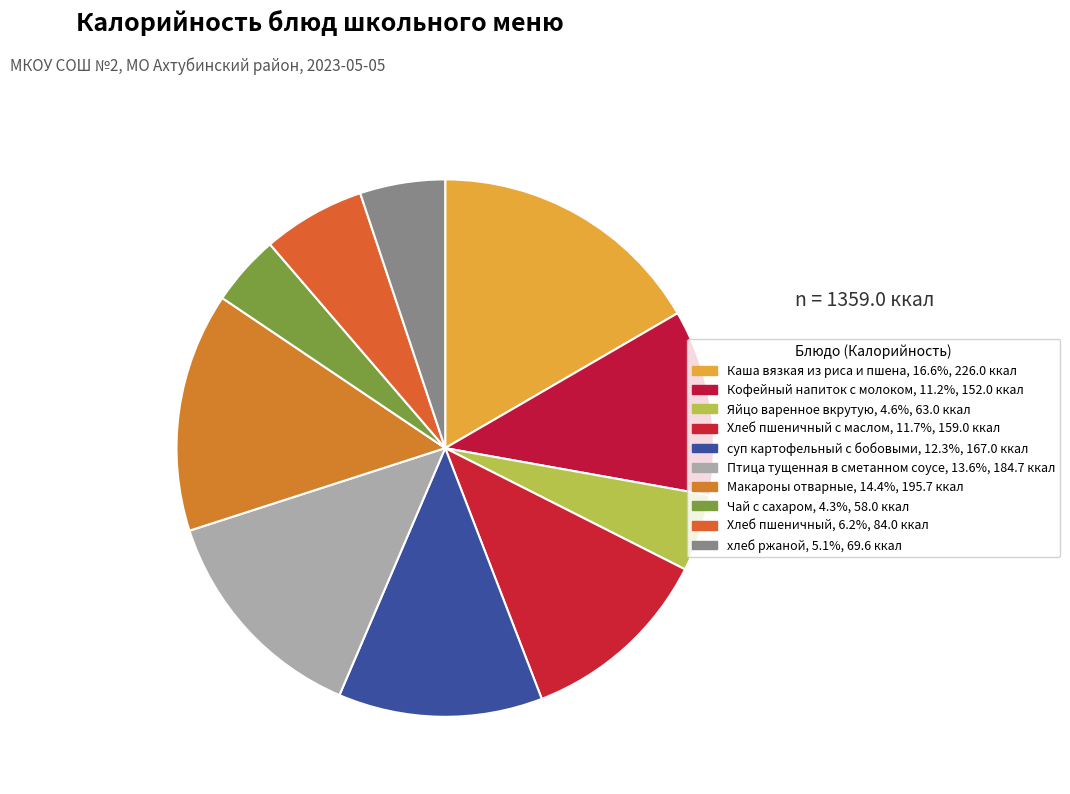

Which slice is the smallest?

Чай с сахаром